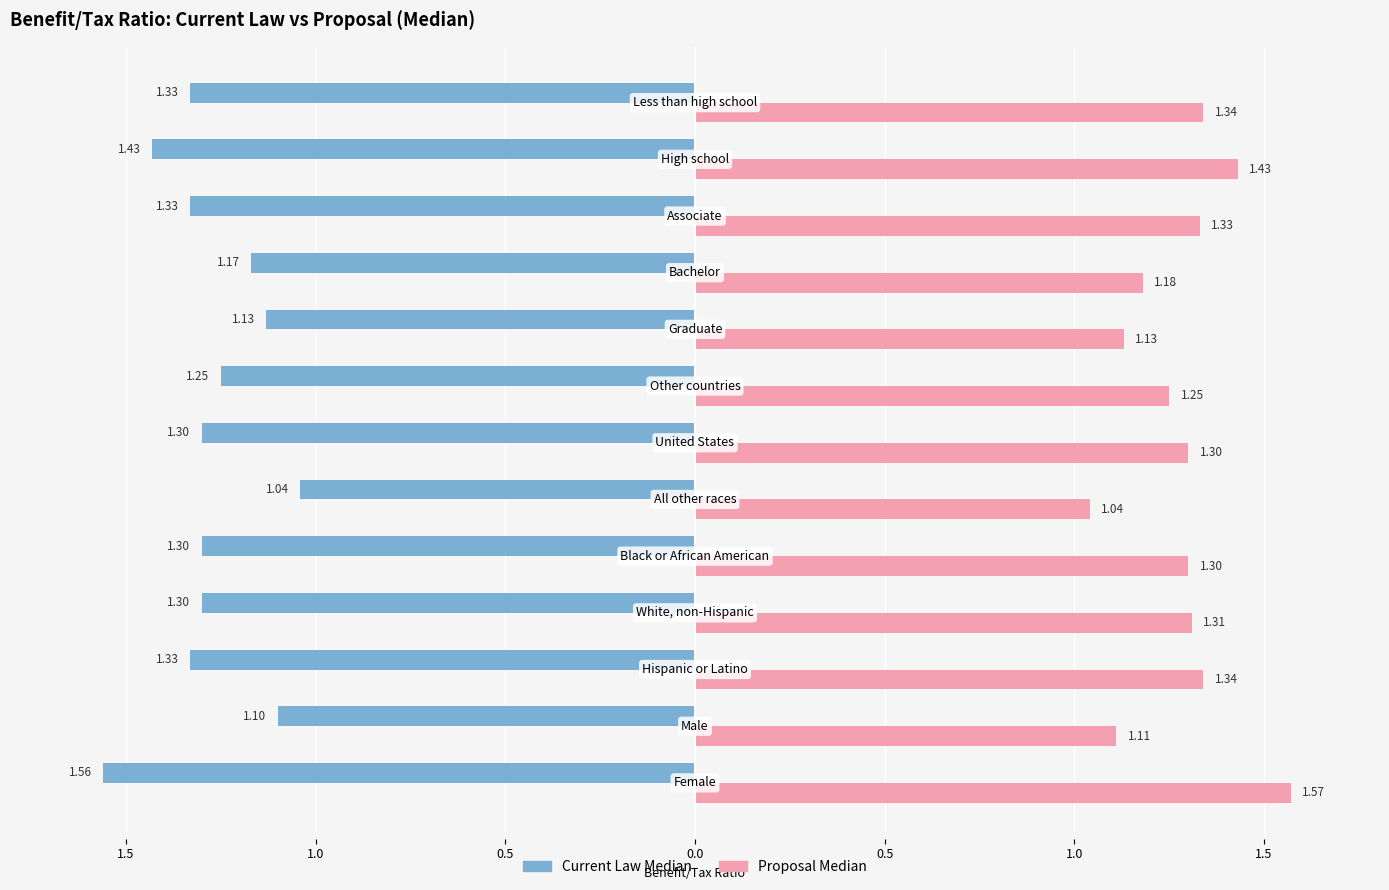

Which series has the largest range (max minus min)?

Proposal Median